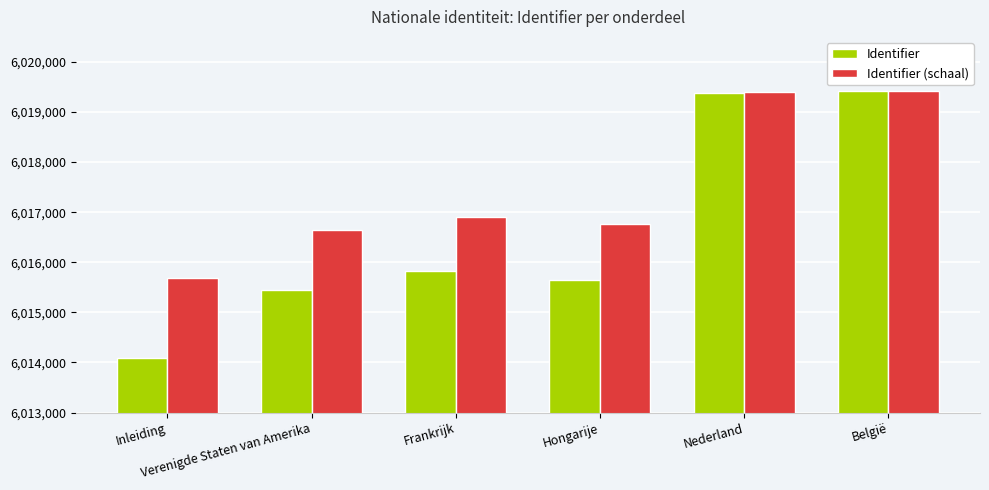

What is the label of the 5th bar from the left?

Nederland